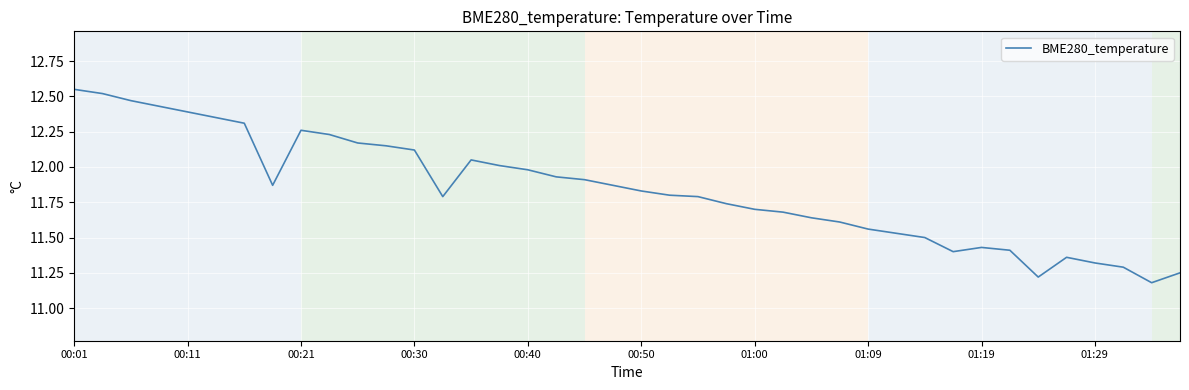

What is the difference between the maximum and minimum values?

1.4